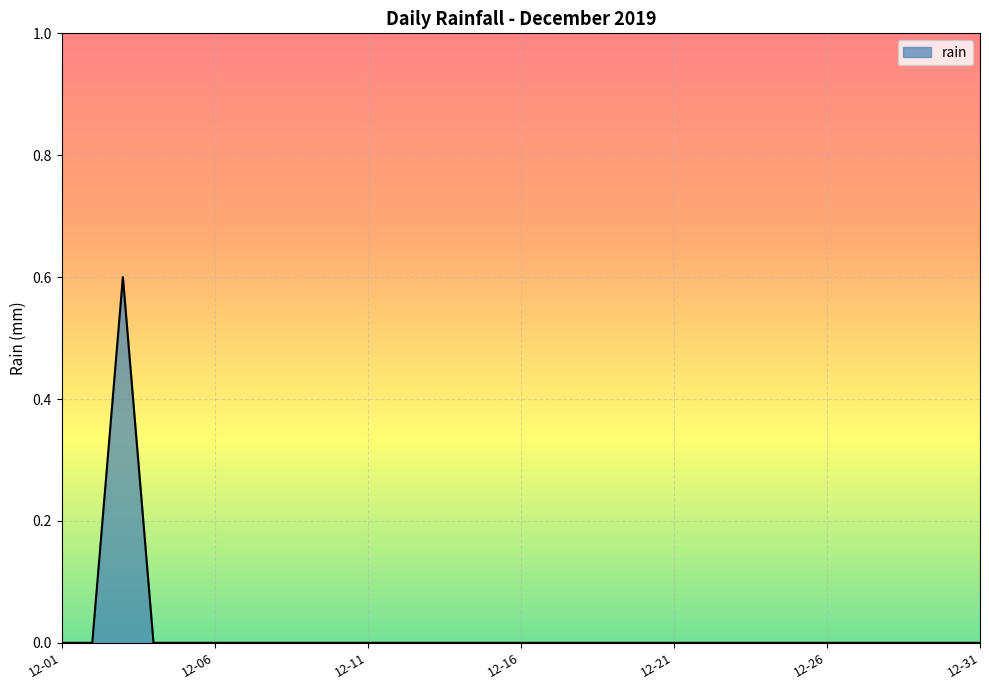

What is the greatest value displayed?

0.6